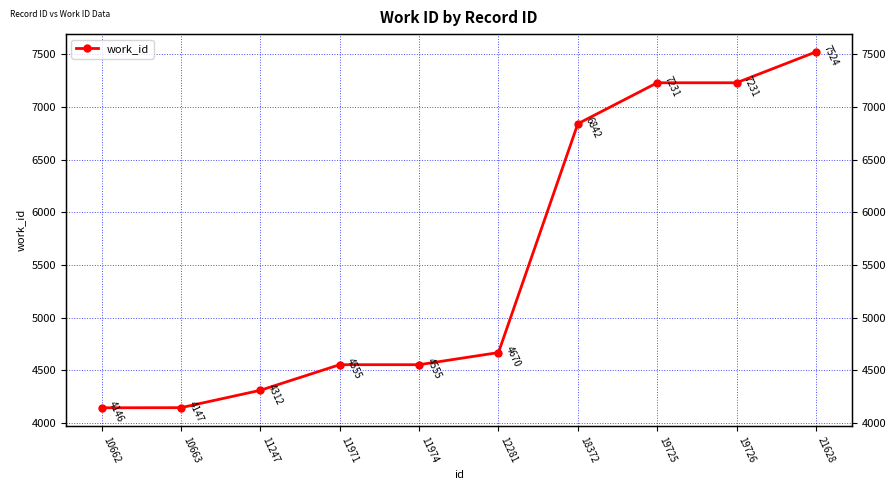

What is the value of the 5th point from the left?

4555